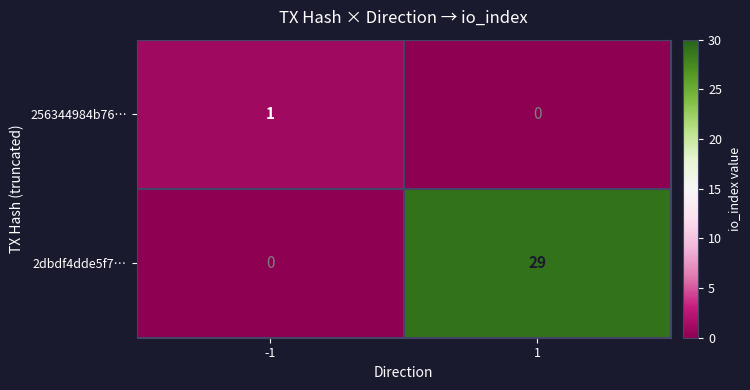

True or false: 256344984b76… has a value of 0 at 1.

True